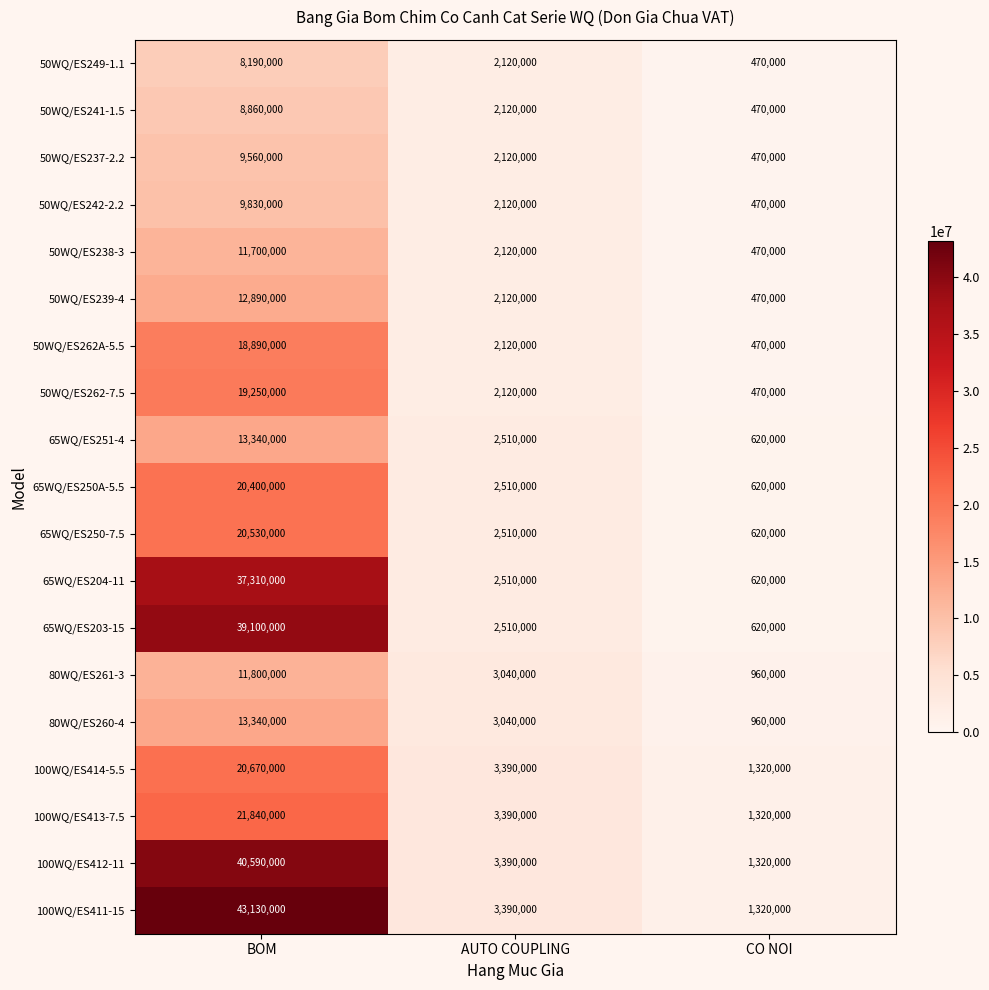

How many data points in 50WQ/ES238-3 are less than 2120000?

1